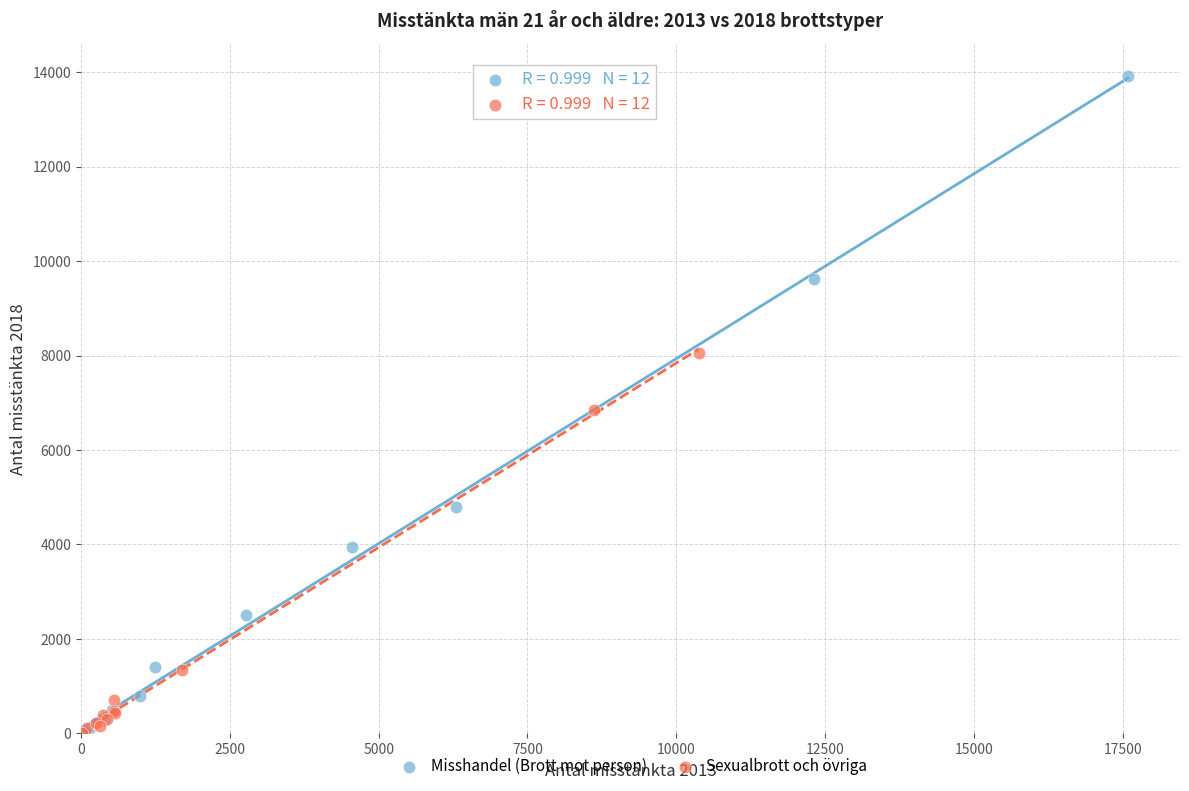

What are all the series names shown in the legend?

Misshandel (Brott mot person), Sexualbrott och övriga